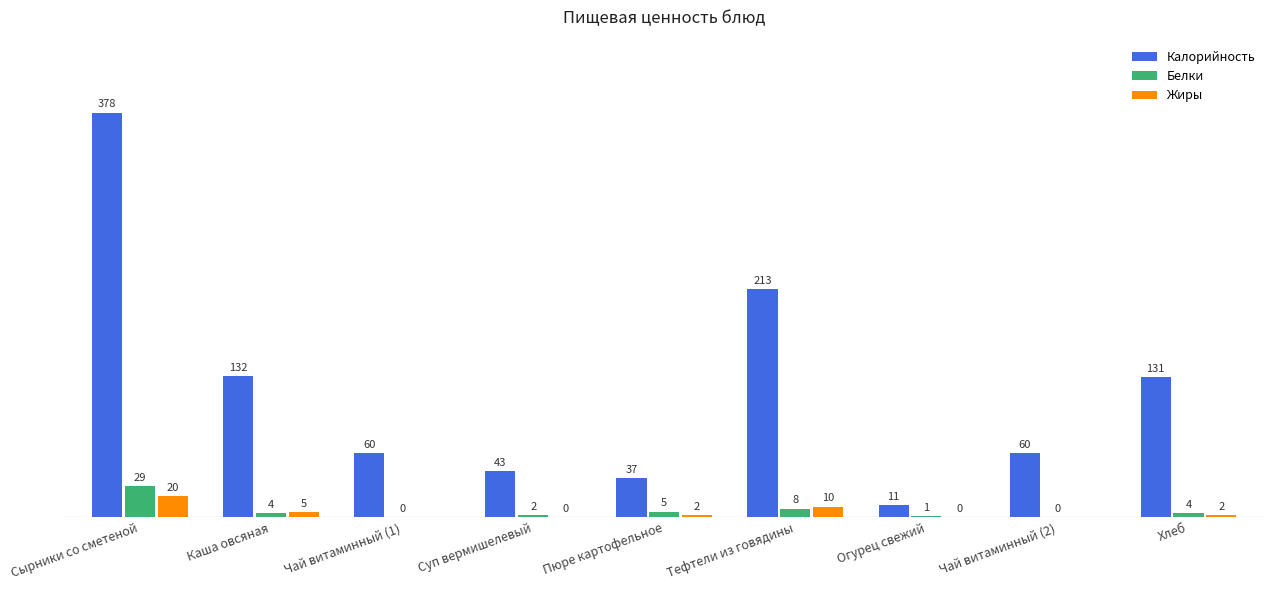

At which category does the chart reach its peak across all series?

Сырники со сметеной